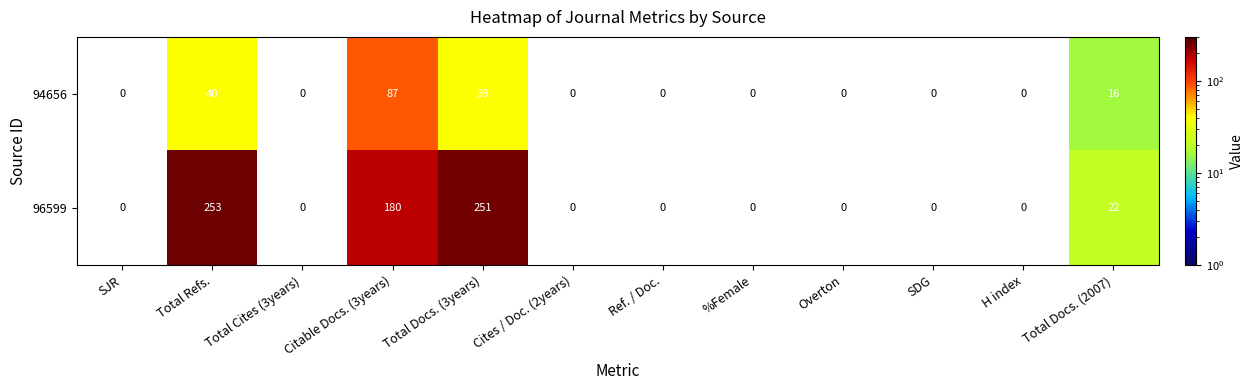

The 96599 series shows 5 at Total Docs. (2007). True or false?

False